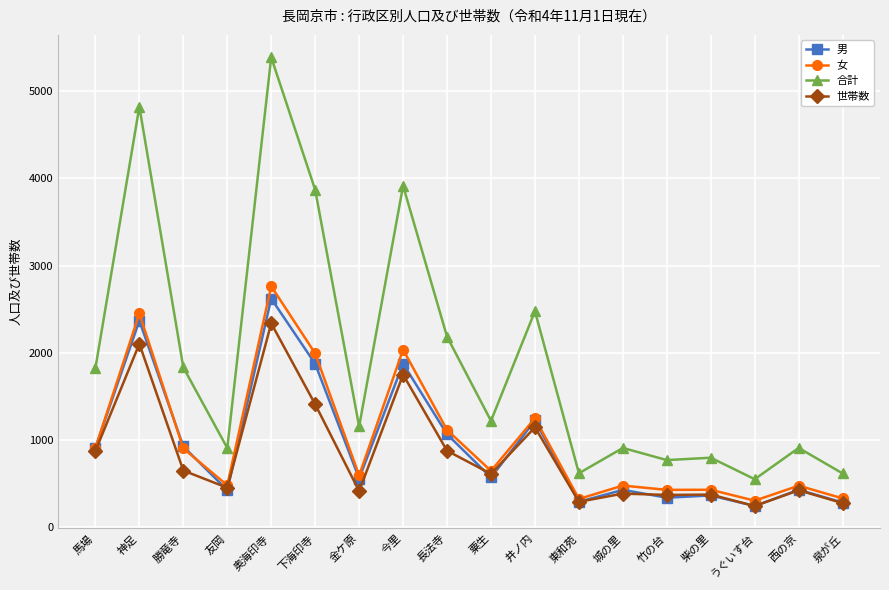

What is the difference between the 世帯数 values at 馬場 and 柴の里?

499